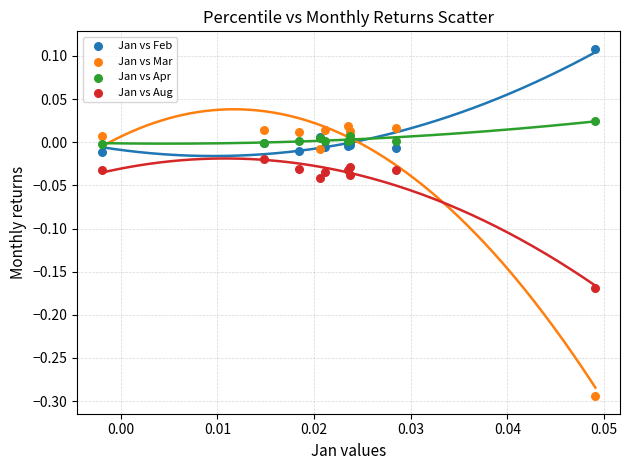

Which series has the widest spread of Y values?

Jan vs Mar